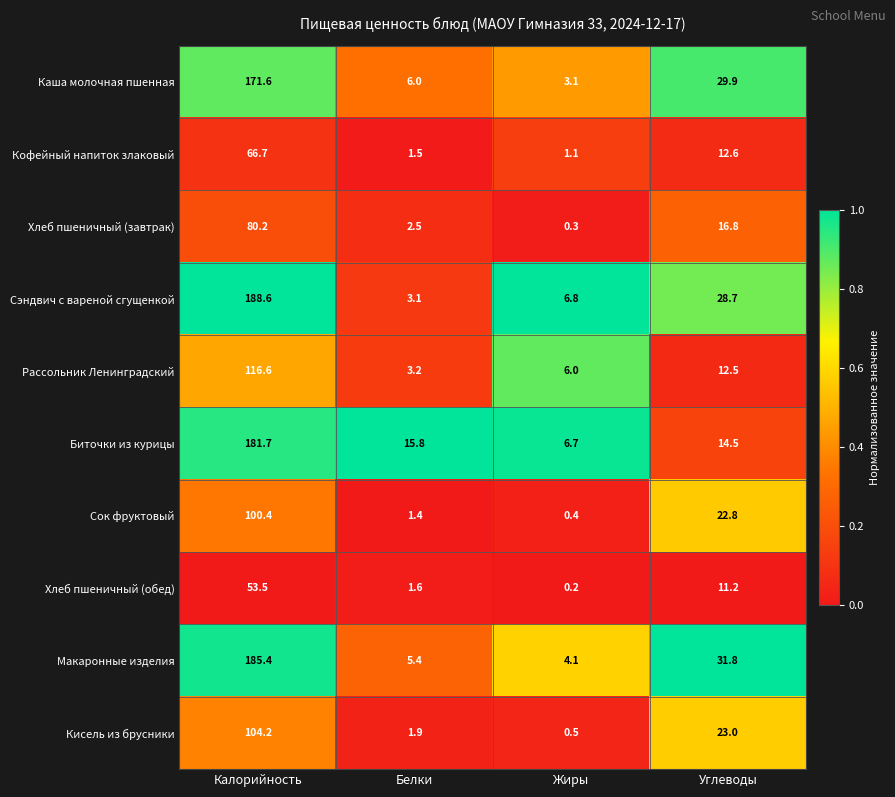

What is the difference between the Хлеб пшеничный (завтрак) values at Белки and Жиры?

2.2